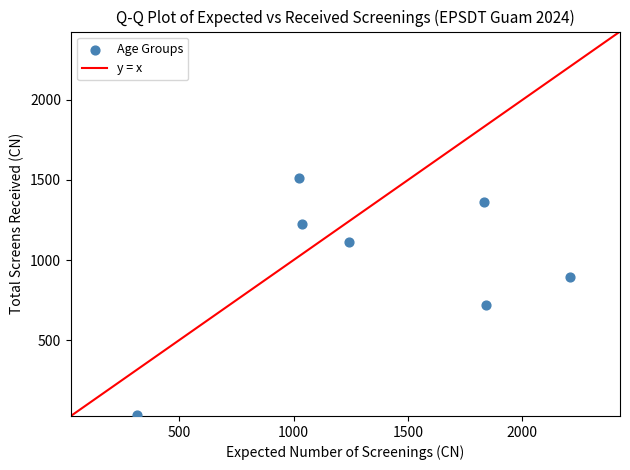

What is the average X value?

1357